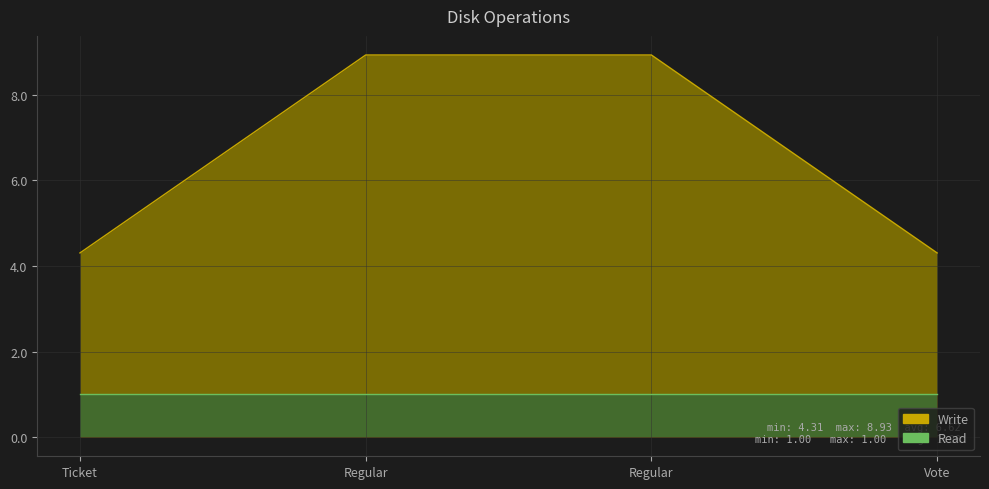

What is the change in value from Regular to Vote?

-4.6